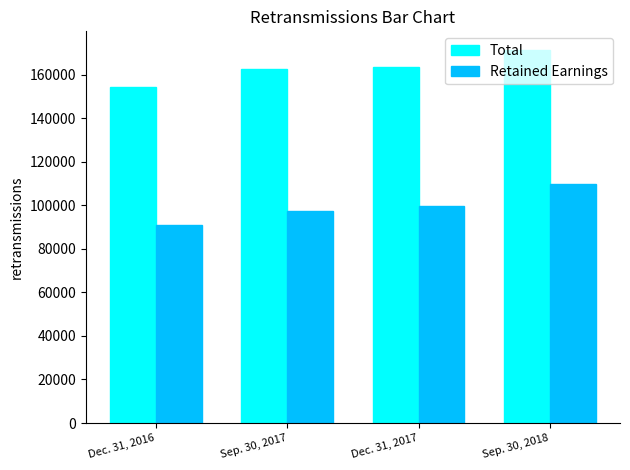

Is it true that Retained Earnings equals 90964 at Dec. 31, 2016?

True